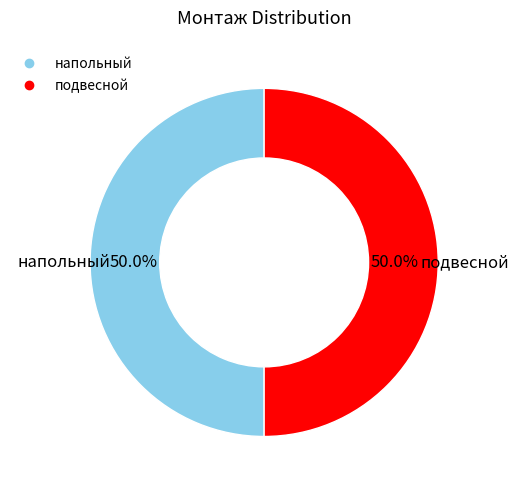

The подвесной slice represents 45% of the pie. True or false?

False